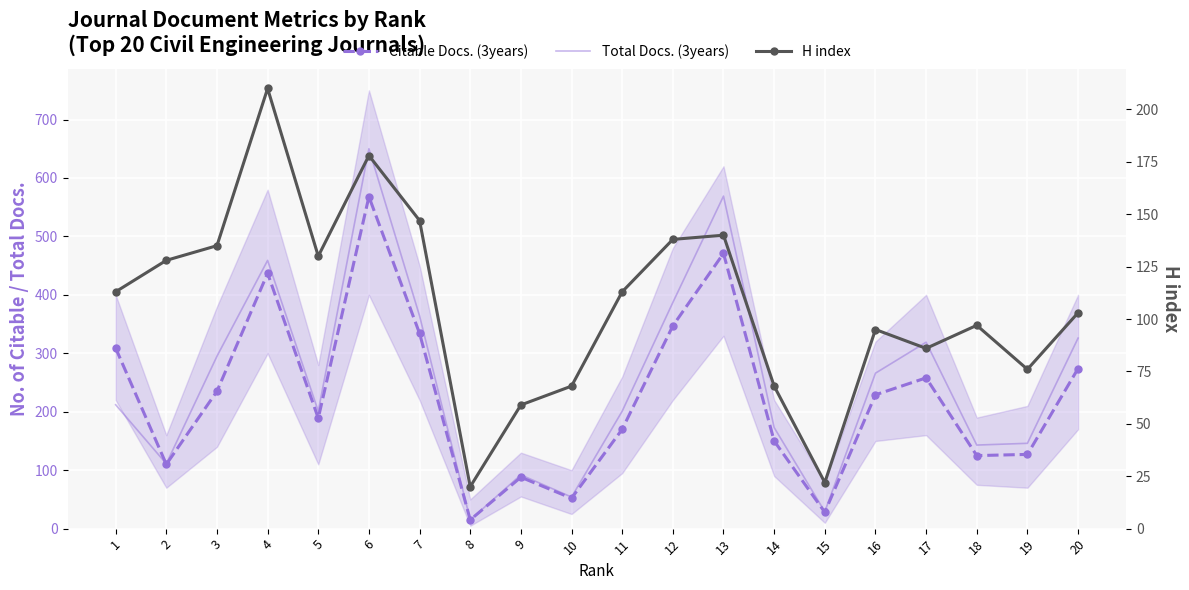

What is the average value of the Citable Docs. (3years) series?

226